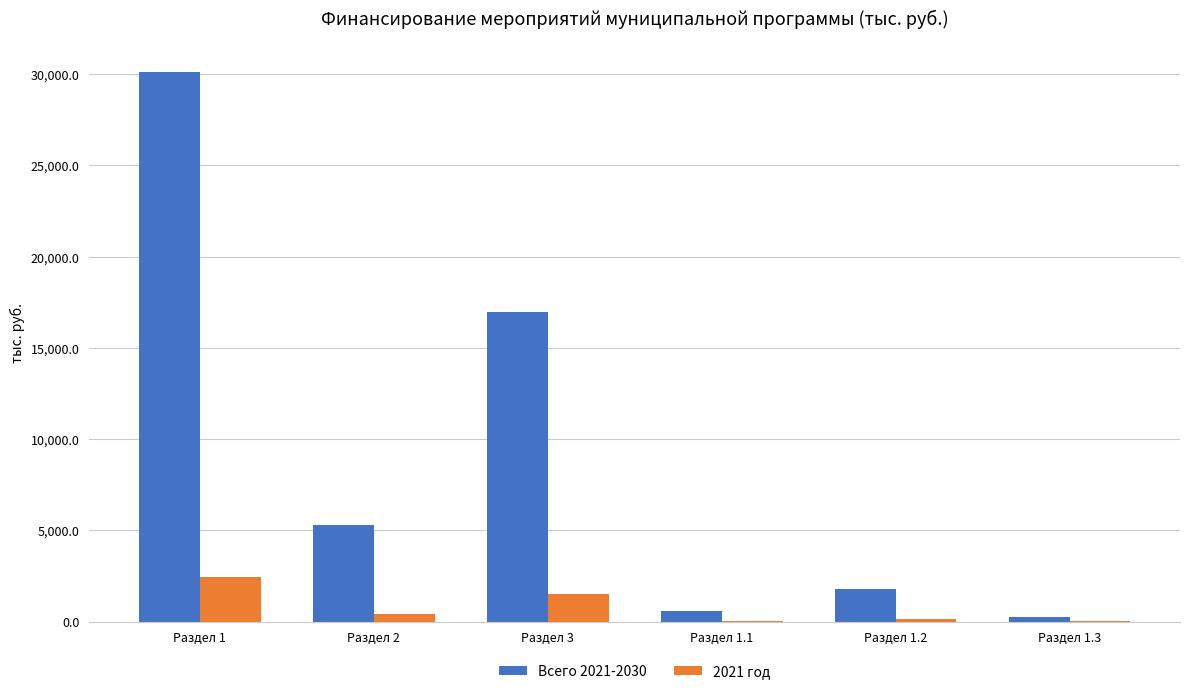

What is the sum of all Всего 2021-2030 values?

55038.0